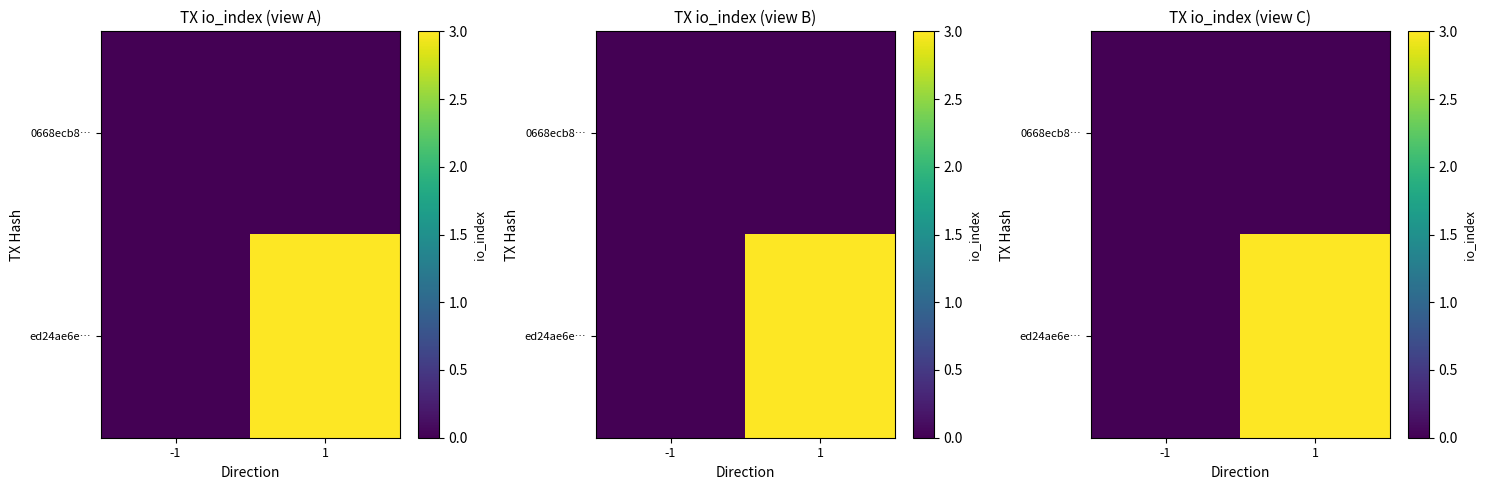

At how many categories does at least one series exceed 1?

1